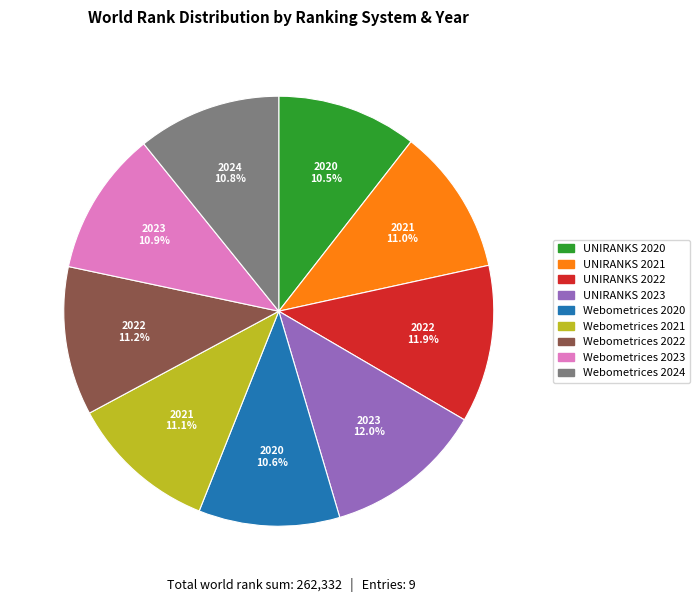

Combined, do UNIRANKS 2021 and Webometrices 2020 account for over 50%?

No